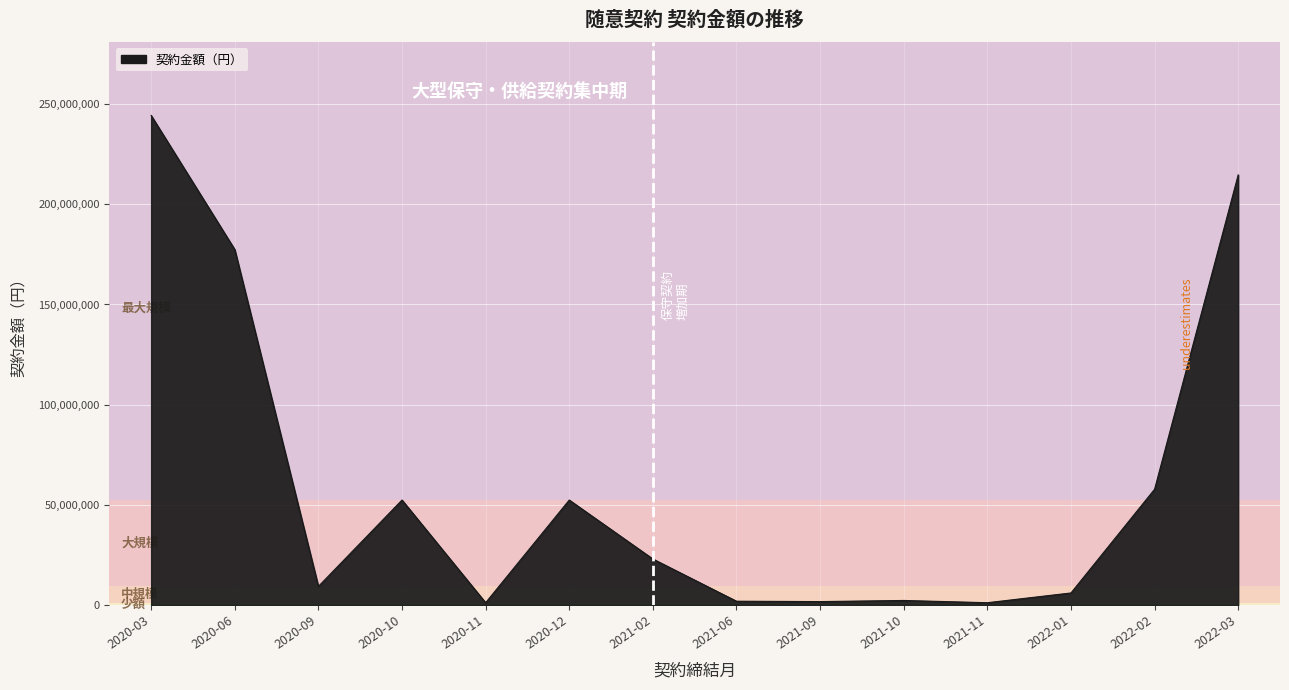

What is the sum of all values?

845042625